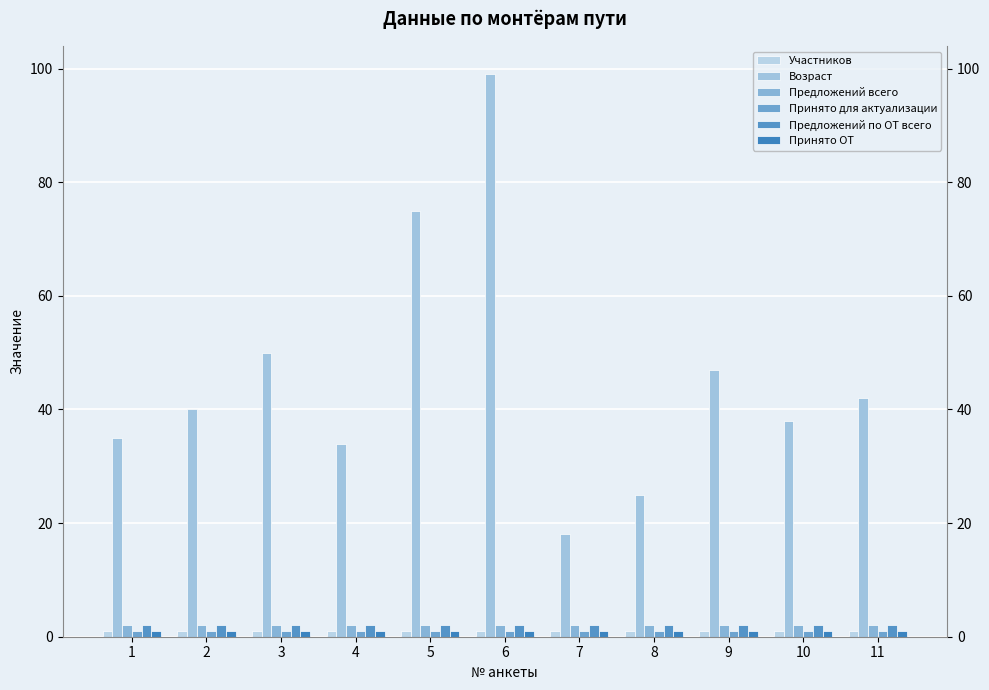

Is it true that Возраст equals 23 at 1?

False